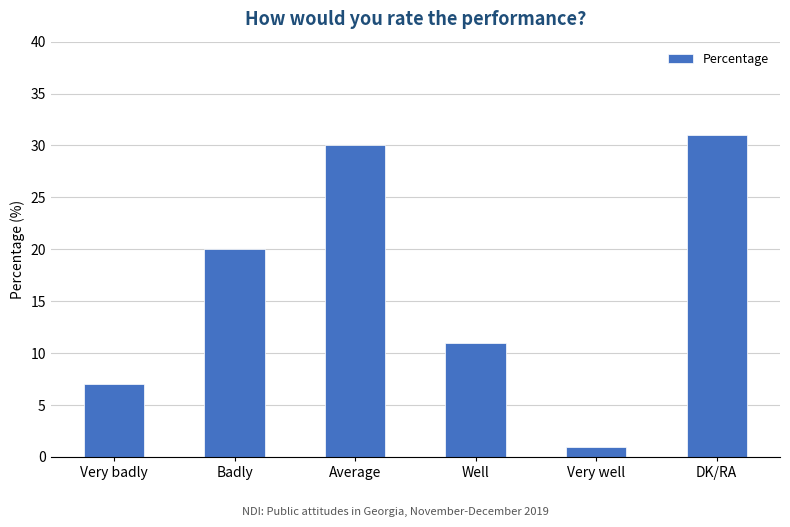

What is the label of the 5th bar from the left?

Very well